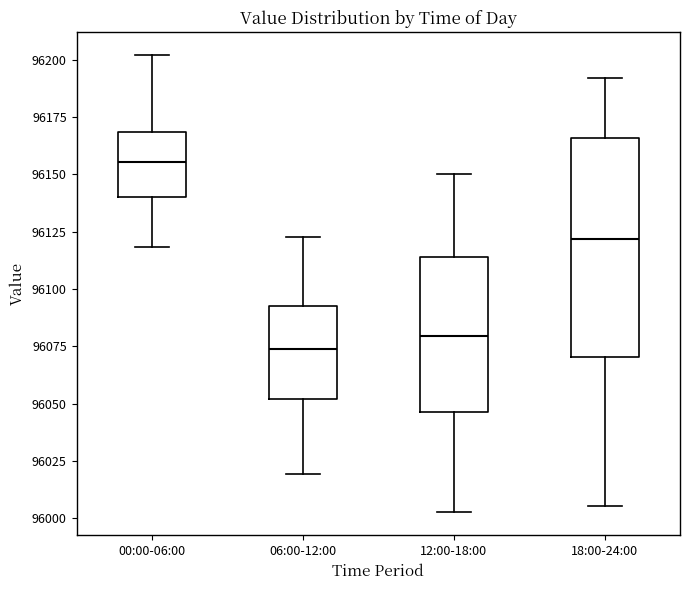

Which box has the lowest median line?

06:00-12:00